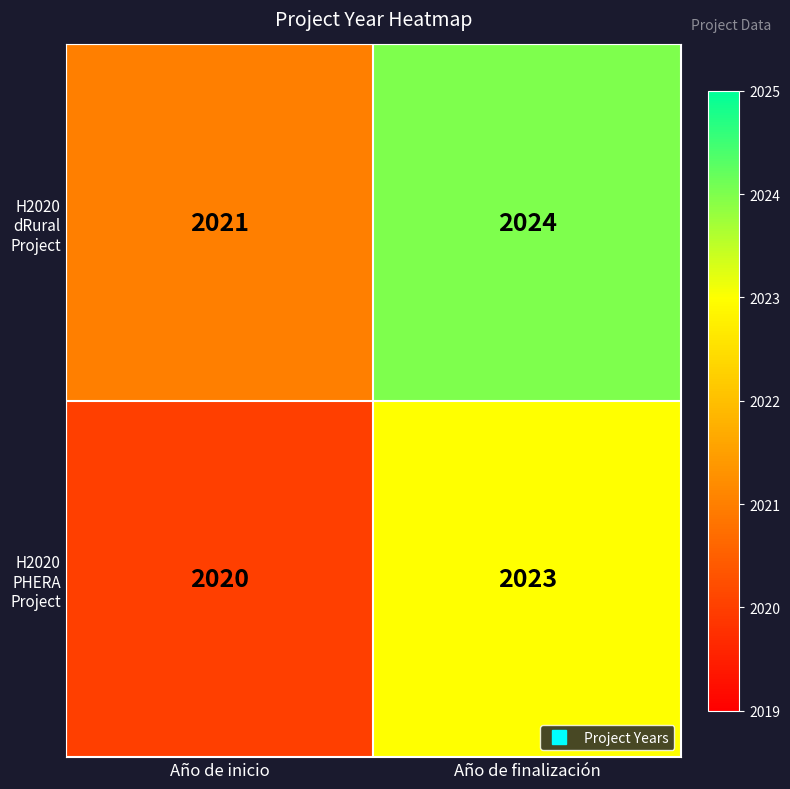

Reading left to right, list all the values displayed in this chart.

H2020 dRural Project: 2021	2024
H2020 PHERA Project: 2020	2023